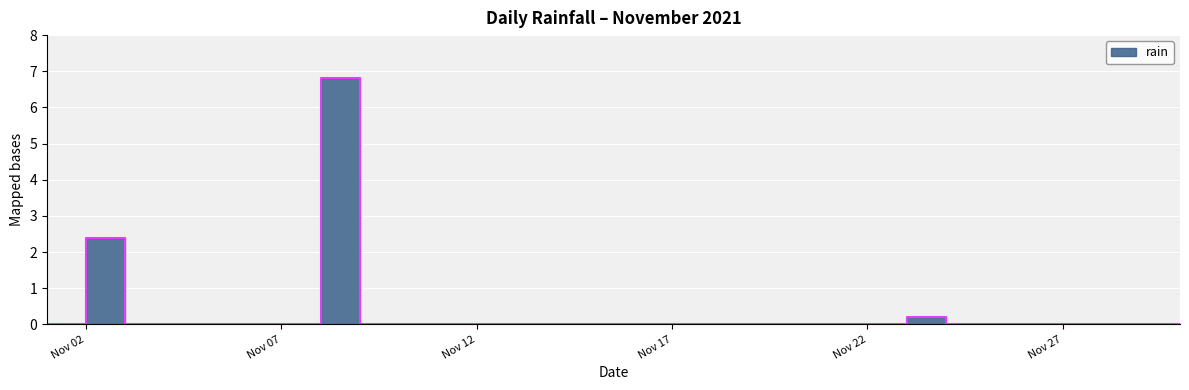

What is the change in value from 2021-11-02 to 2021-11-09?

-2.4